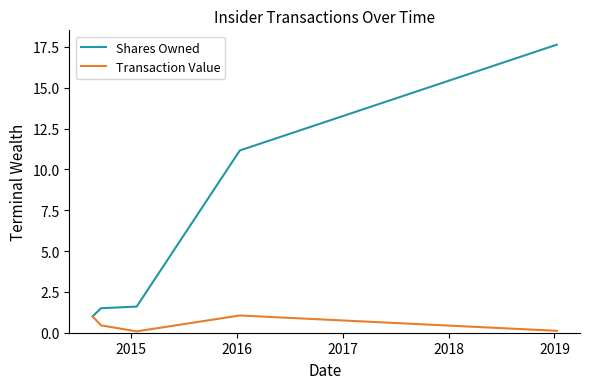

True or false: Shares Owned and Transaction Value cross at least once.

False